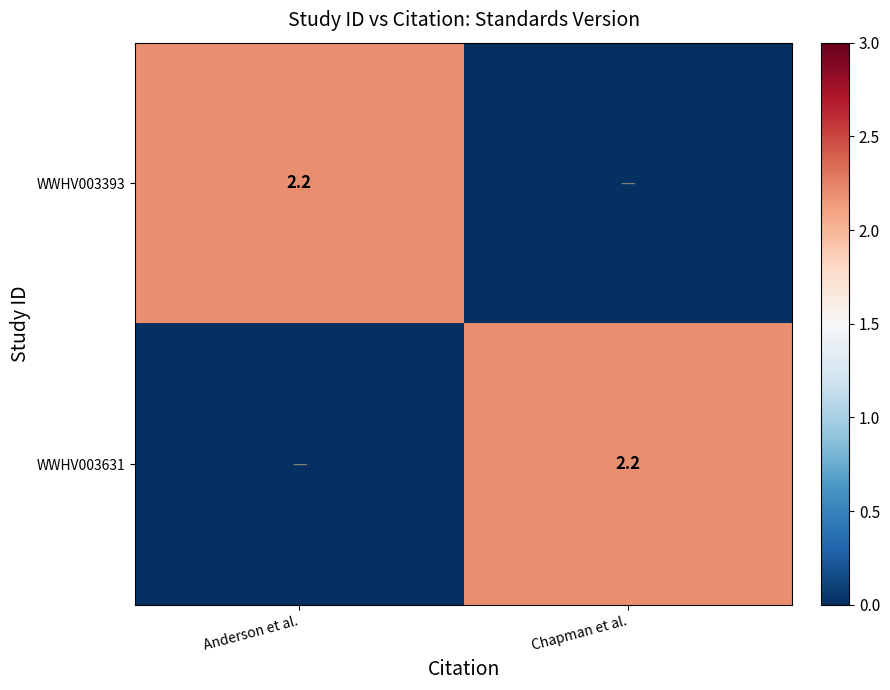

True or false: WWHV003631 has a value of 3.5 at Chapman et al..

False